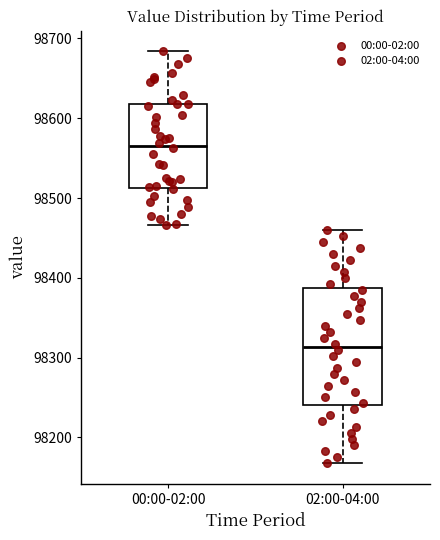

Which box's median line is the highest?

00:00-02:00